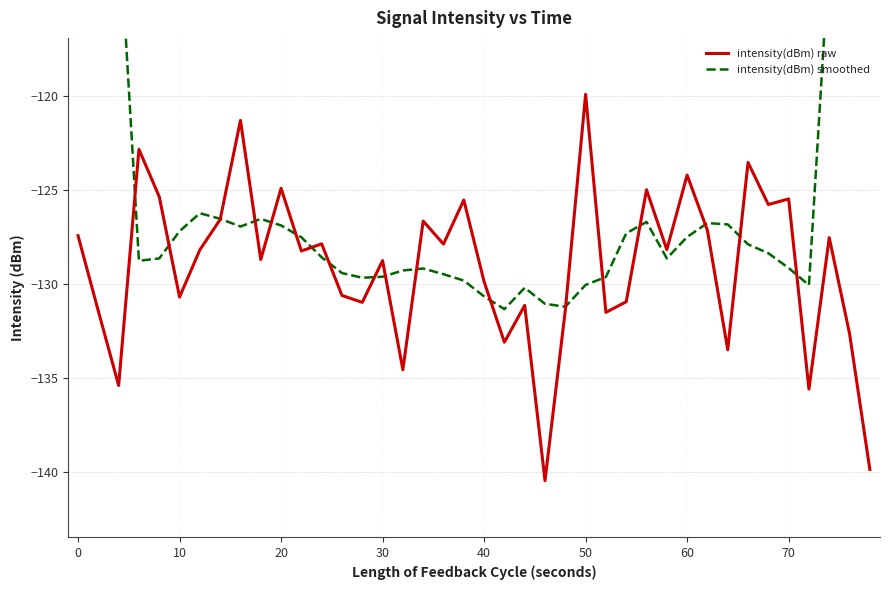

At which label does intensity(dBm) raw reach its peak?

50